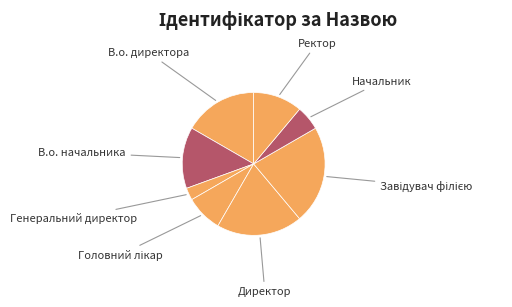

Combined, do Генеральний директор and В.о. директора account for over 50%?

No